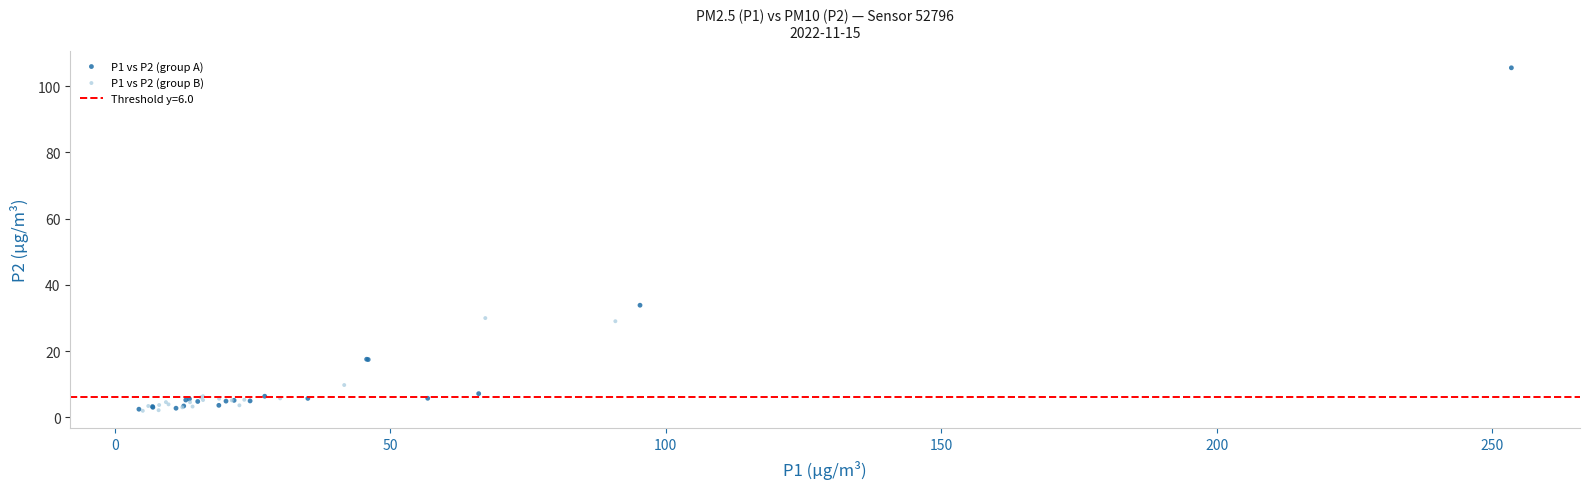

Which series has the widest spread of Y values?

P1 vs P2 (group A)